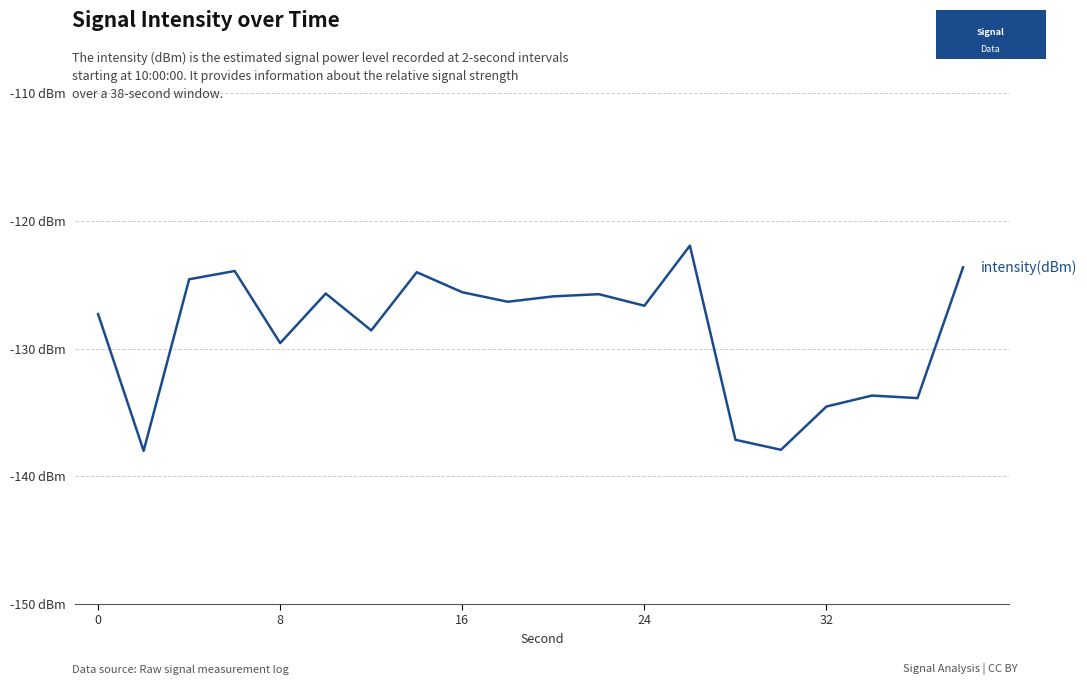

Does the chart have visible grid lines?

Yes